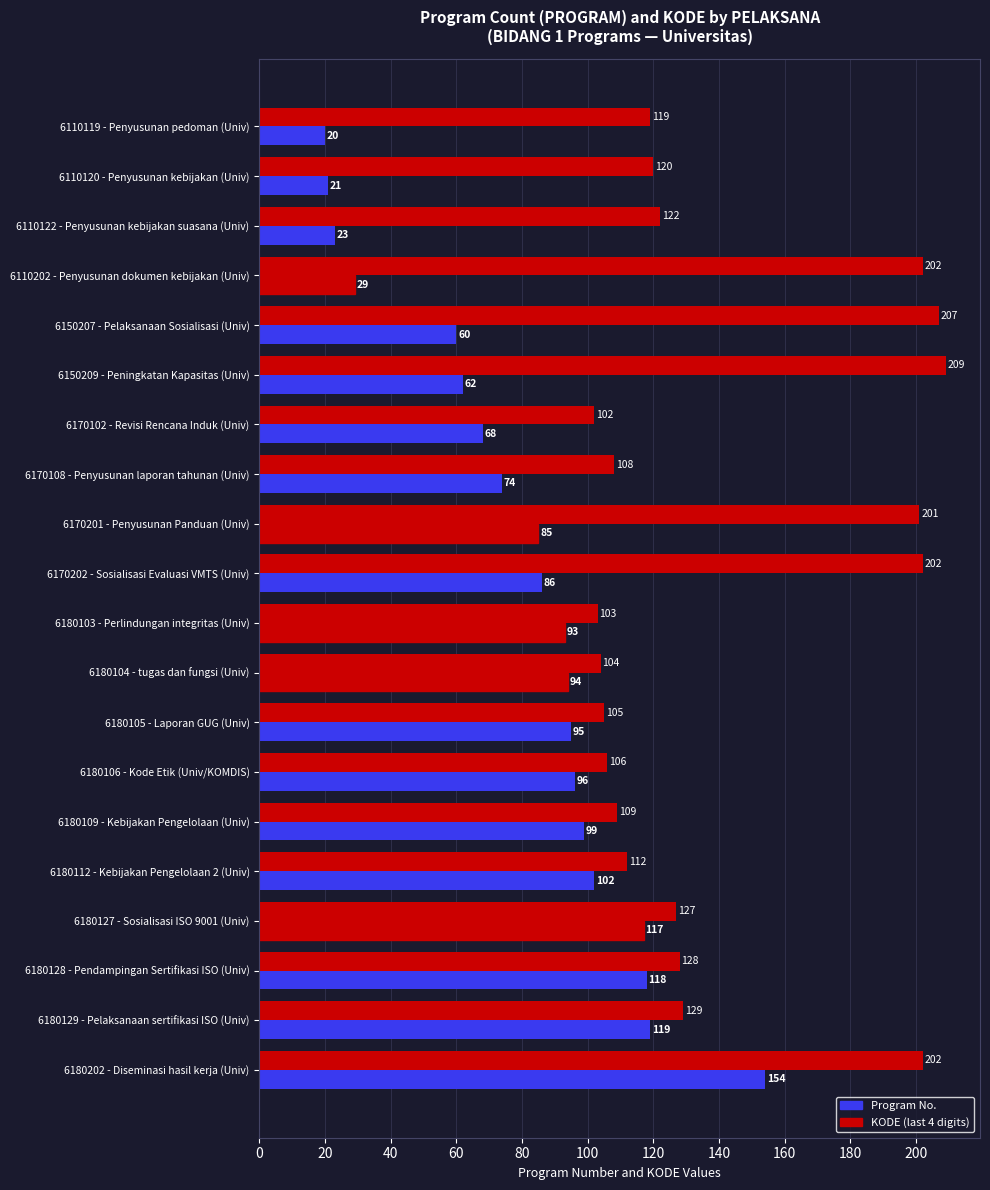

Count the number of data series in this chart.

2